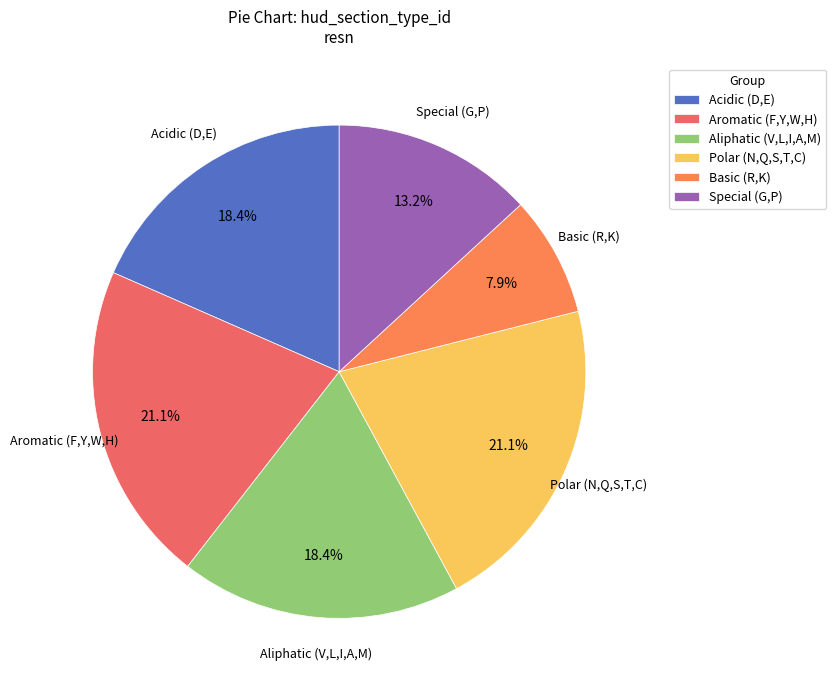

Is there any slice that represents more than half of the pie?

No